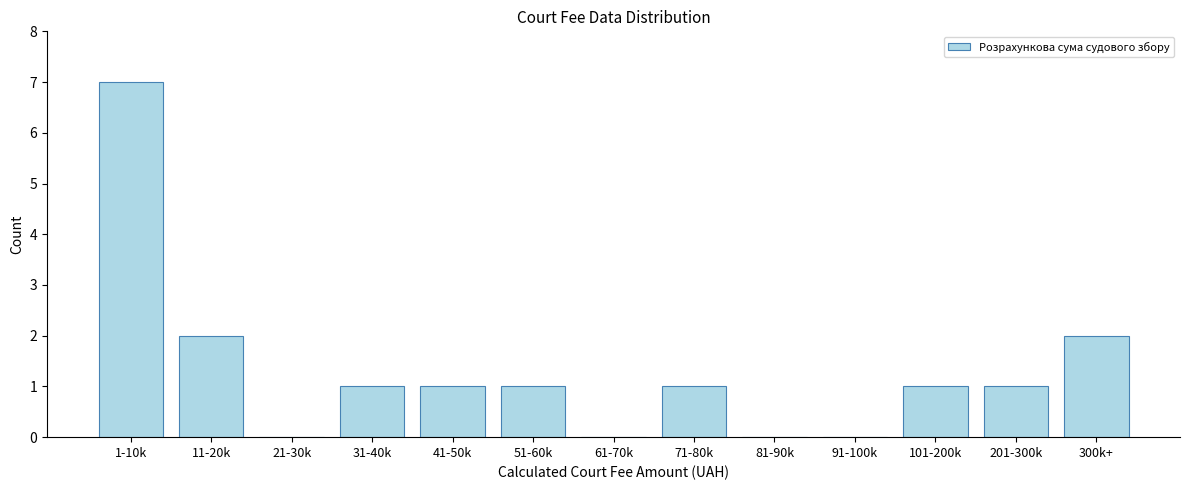

Reading left to right, transcribe all the data shown in this chart.

1-10k=7	11-20k=2	21-30k=0	31-40k=1	41-50k=1	51-60k=1	61-70k=0	71-80k=1	81-90k=0	91-100k=0	101-200k=1	201-300k=1	300k+=2